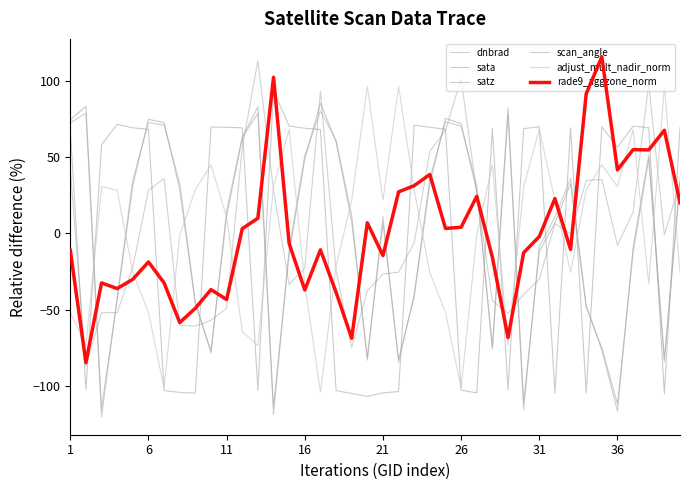

After their last crossing, which series has the higher values: satz or rade9_aggzone_norm?

satz